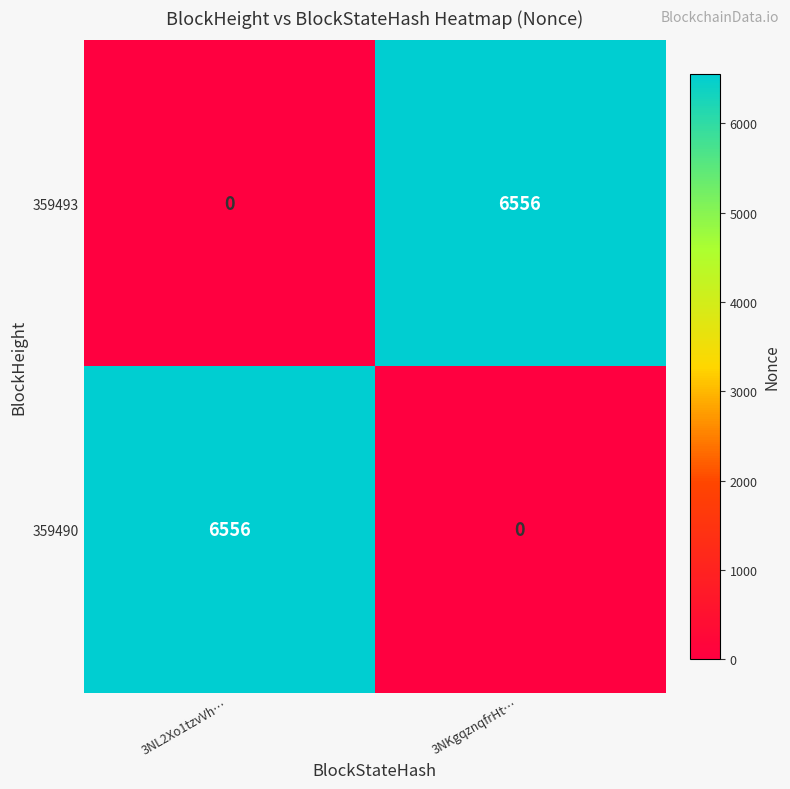

List the labels in order of 359490 value, largest first.

3NL2Xo1tzvVh…, 3NKgqznqfrHt…